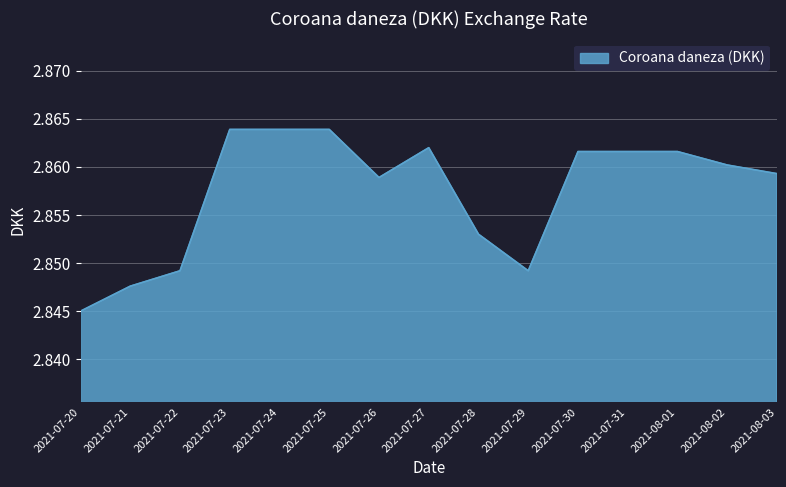

At which label is the value closest to 2?

2021-07-20